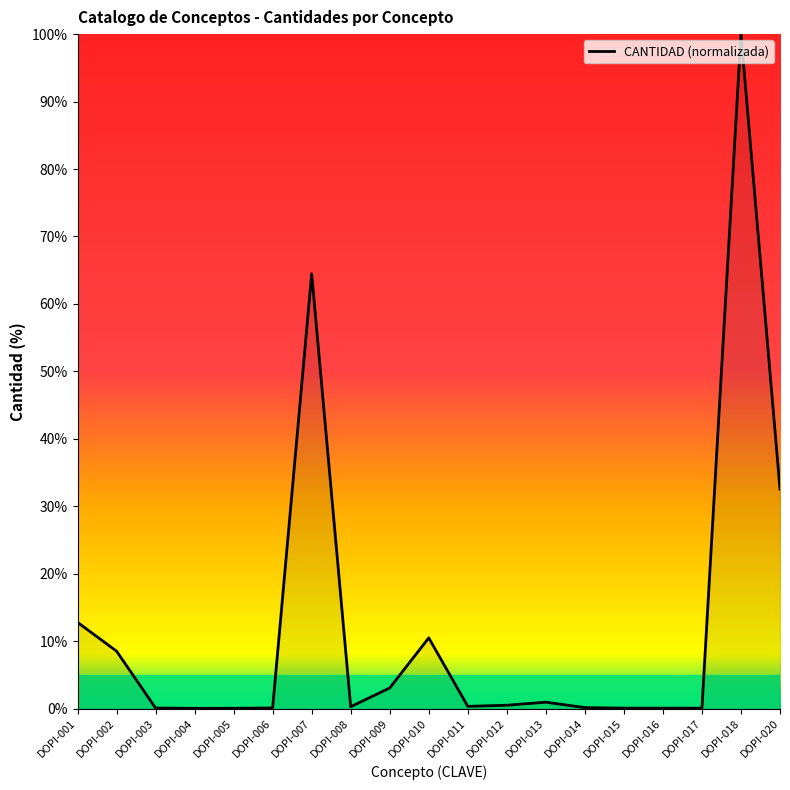

The chart shows a value of 21.8 at DOPI-020. True or false?

False